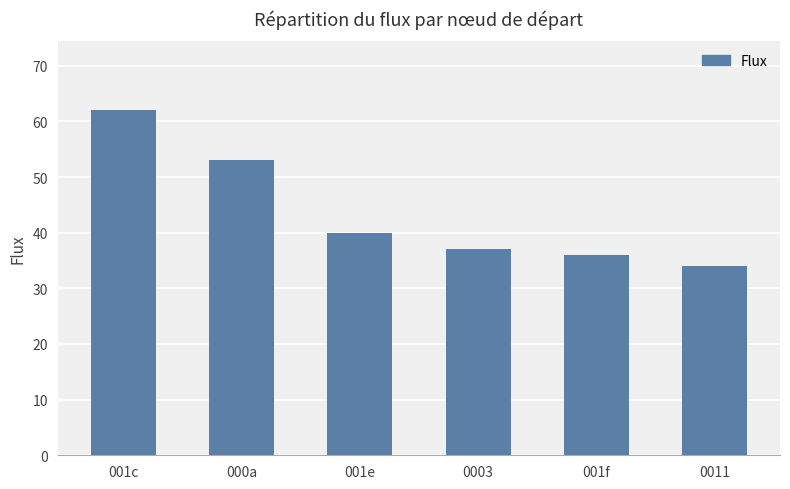

Rank the categories by value from lowest to highest.

0011, 001f, 0003, 001e, 000a, 001c